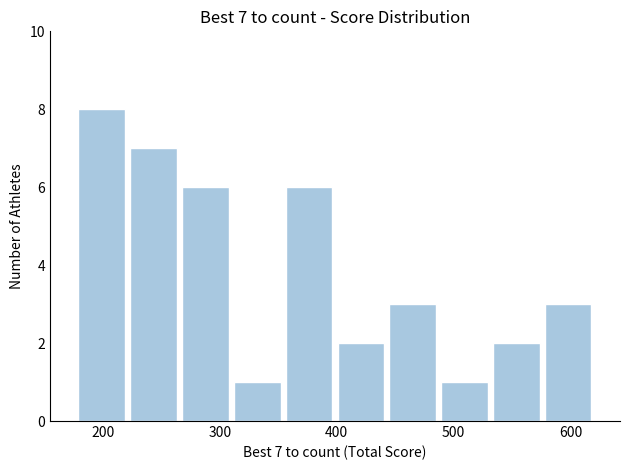

Which range on the x-axis has the tallest bar?

180 to 220